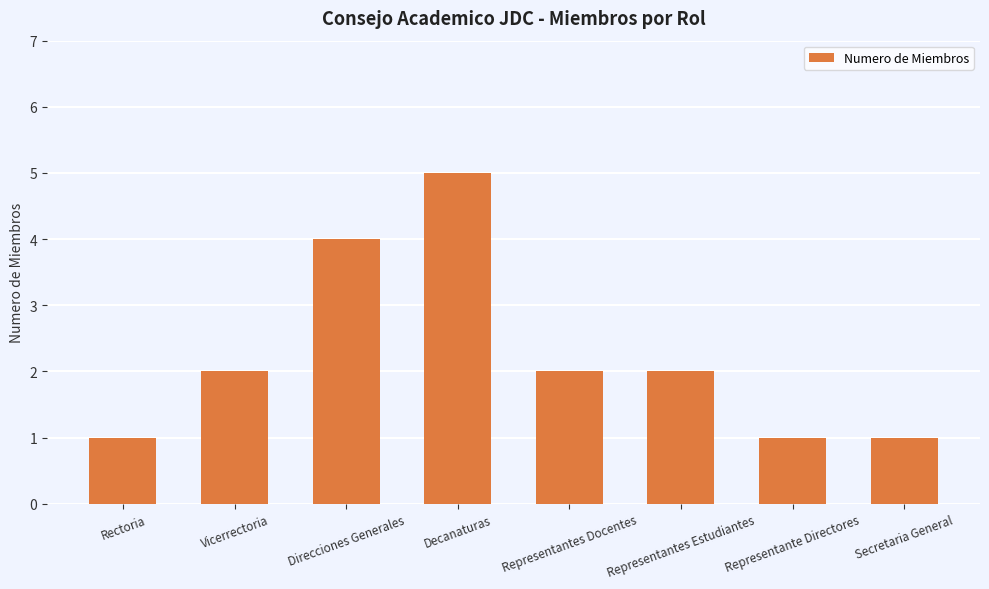

How many series are shown in this chart?

1